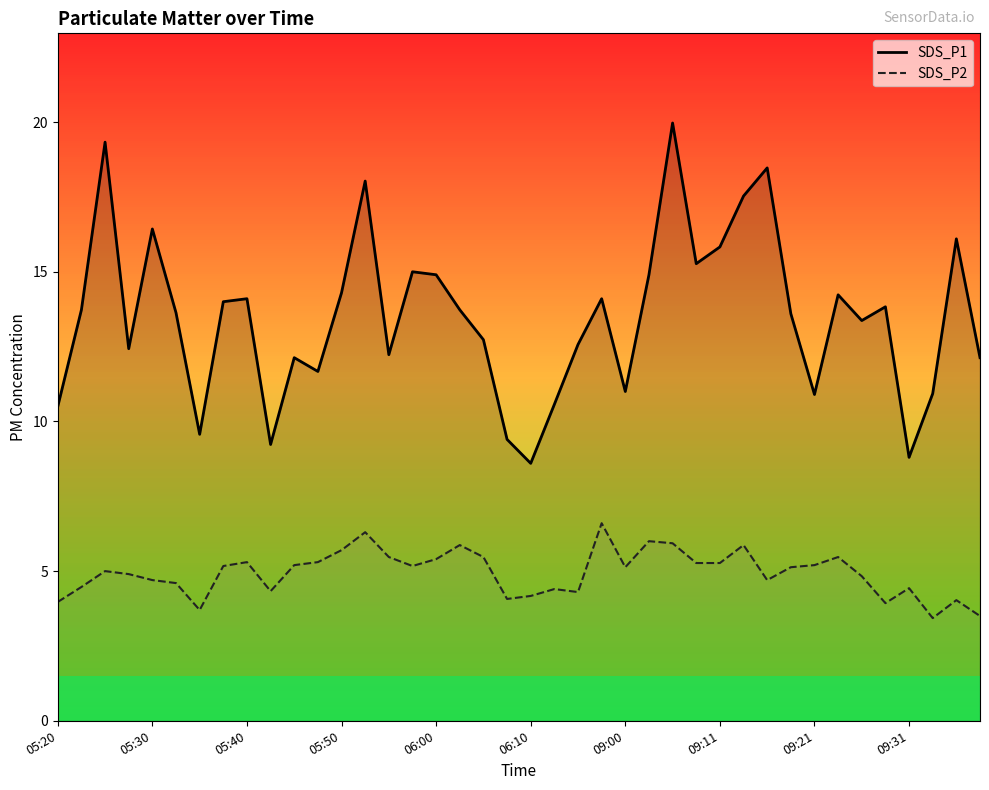

Does the chart display data point markers on the line(s)?

No